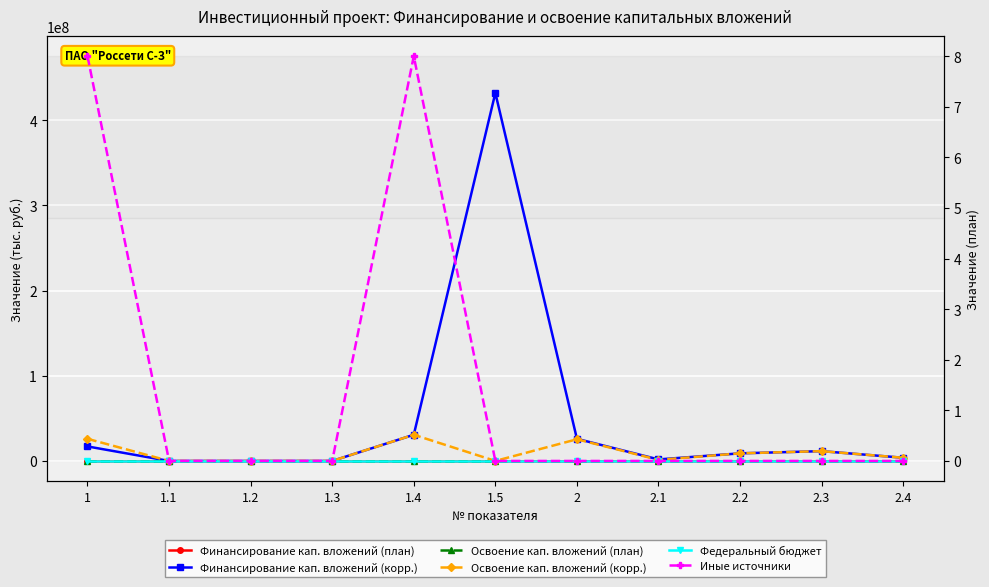

True or false: Финансирование кап. вложений (план) has more than 1 interior local peaks.

True